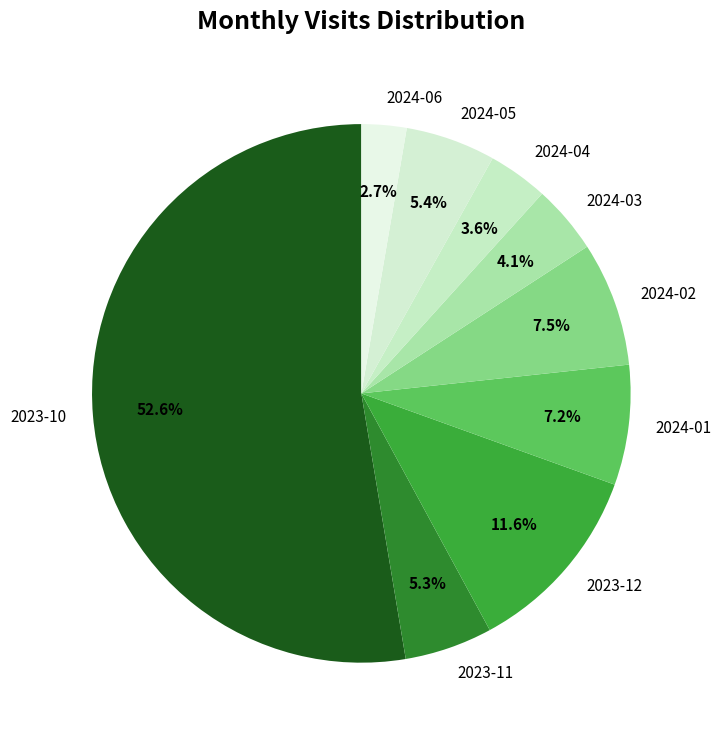

What portion of the pie excludes 2024-02?

92.5%